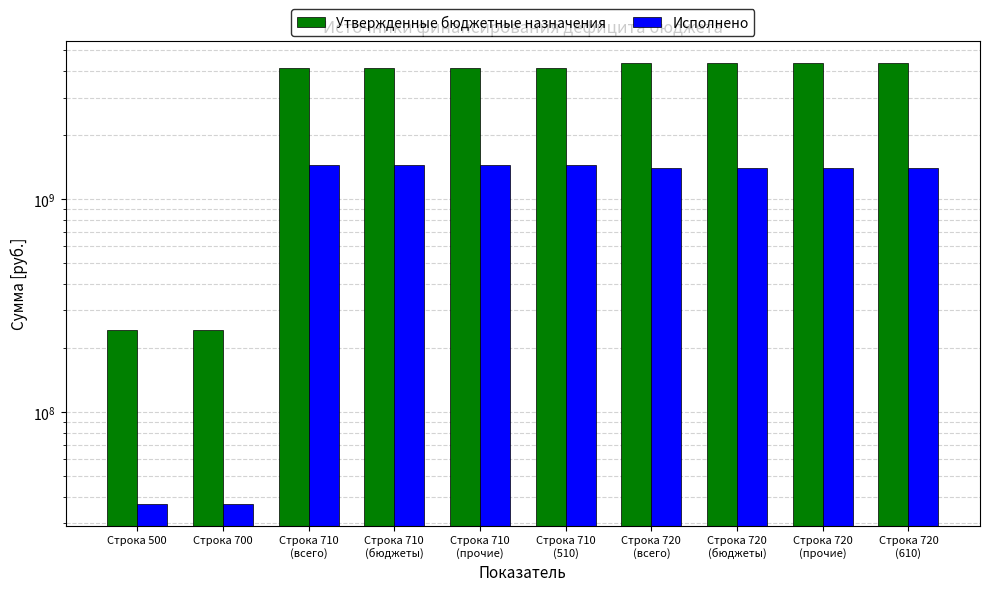

How many groups of bars are there?

10